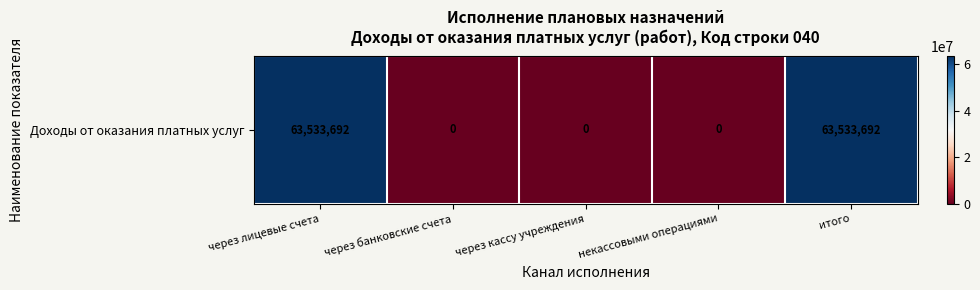

What is the maximum value shown in the chart?

63533691.6